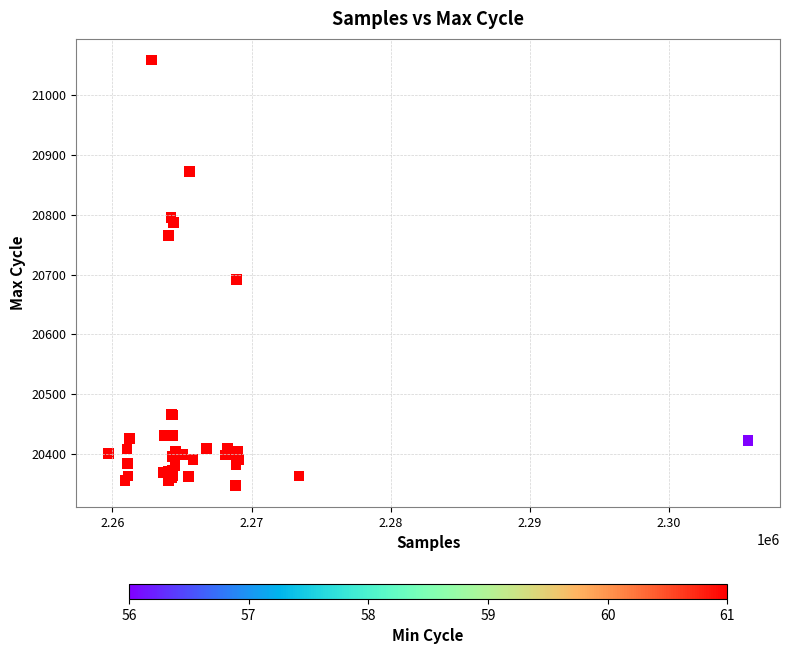

What Y value in the scatter plot is closest to 20703?

20692